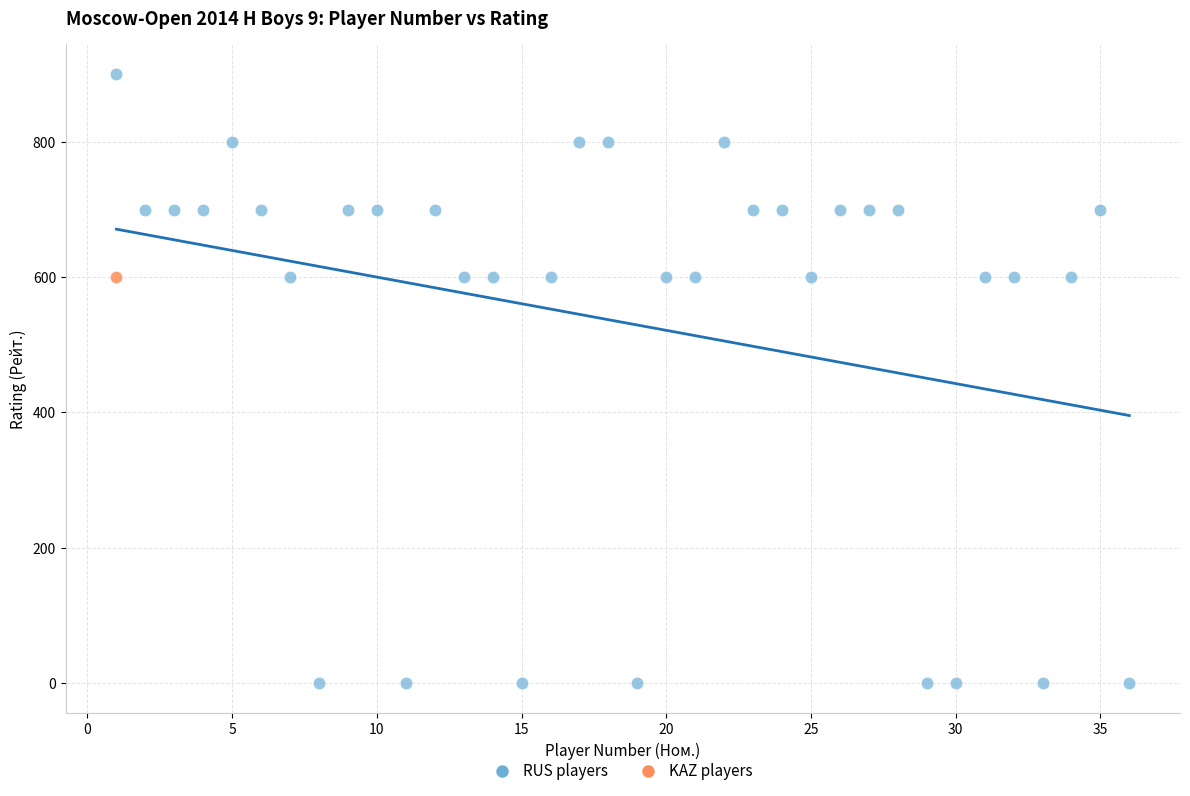

What are all the series names shown in the legend?

RUS players, KAZ players